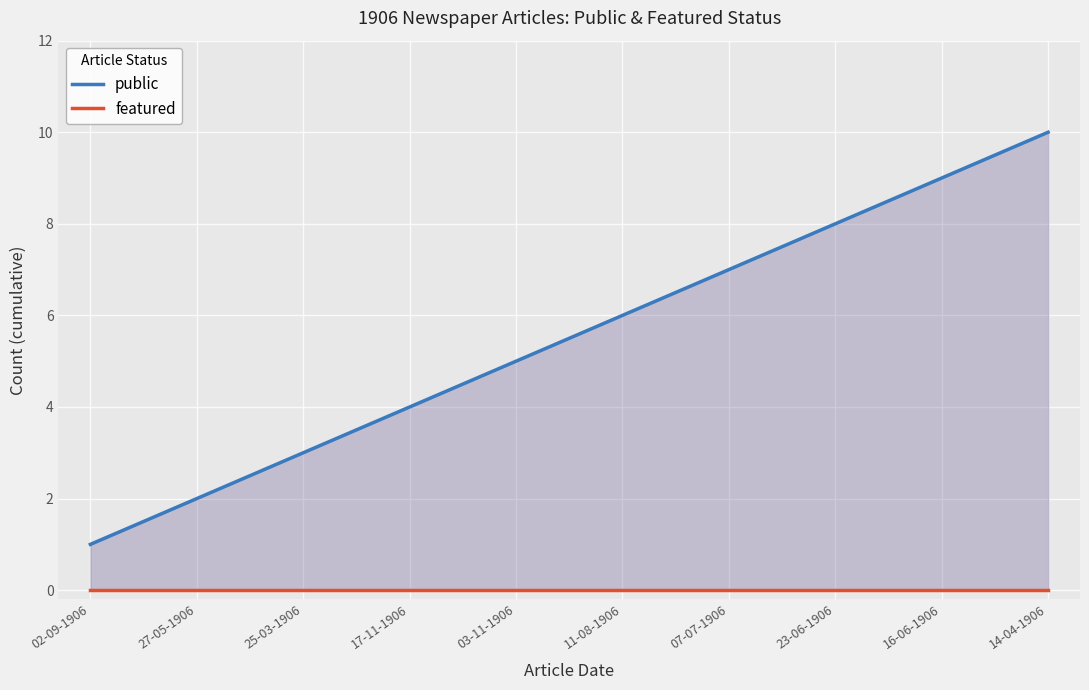

At which label does public reach its peak?

14-04-1906